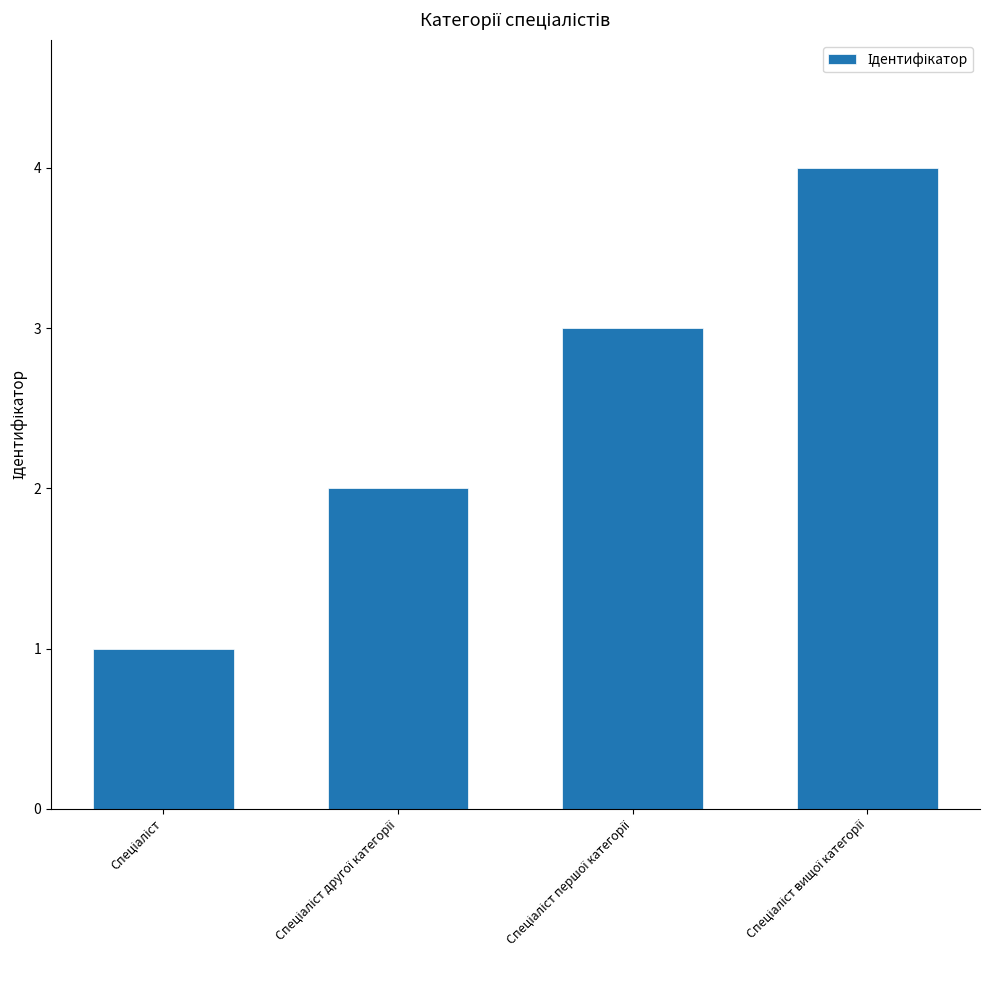

Count the values in the range 2 to 4.

3